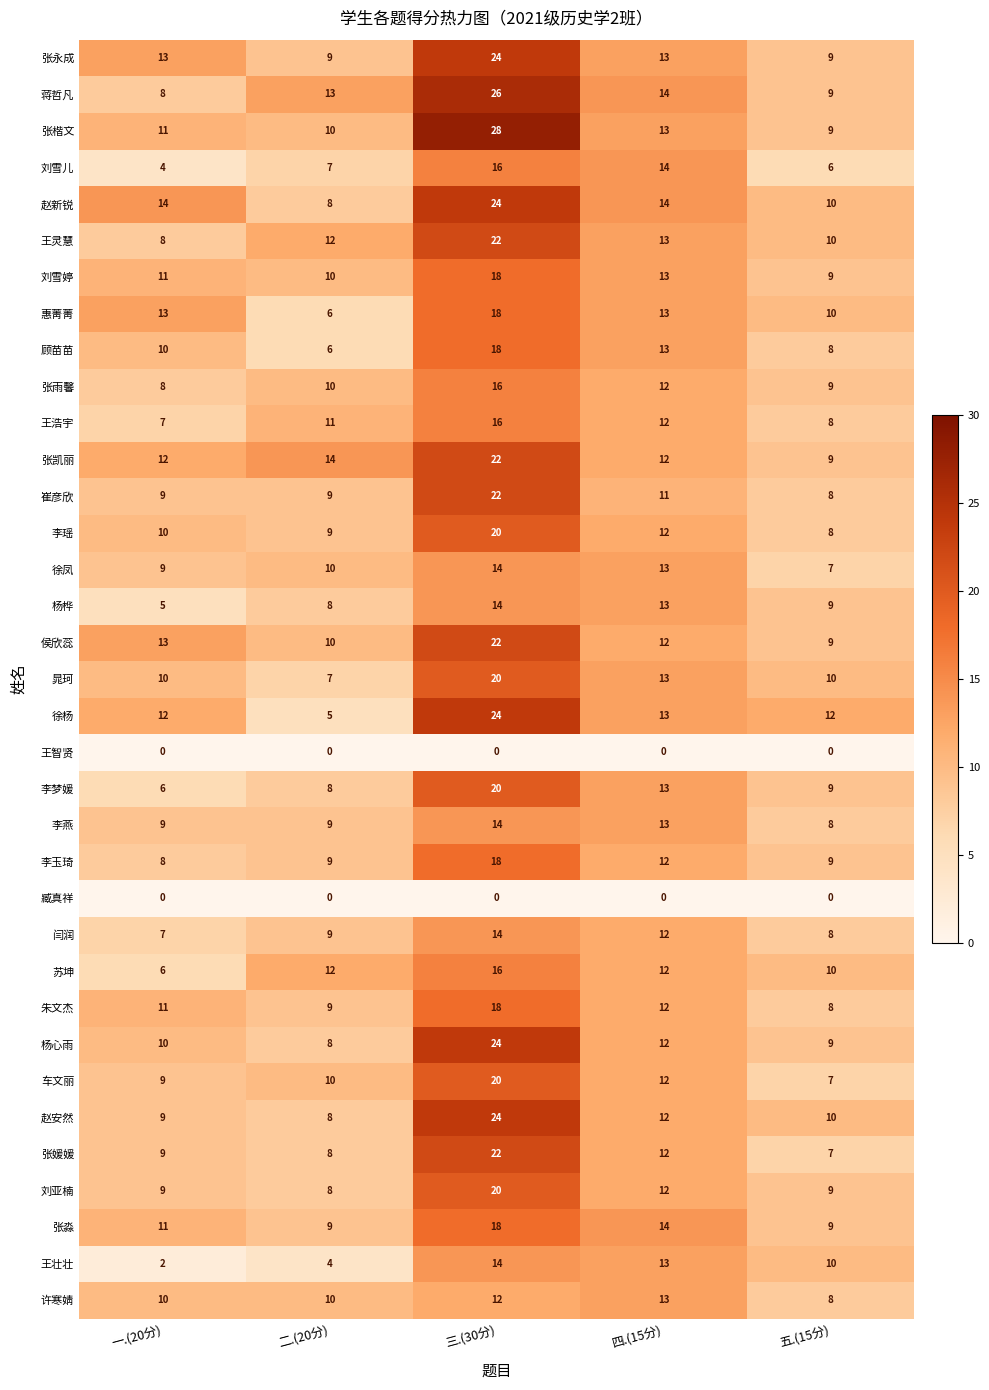

Which category has the lowest value in the 李玉琦 series?

一.(20分)